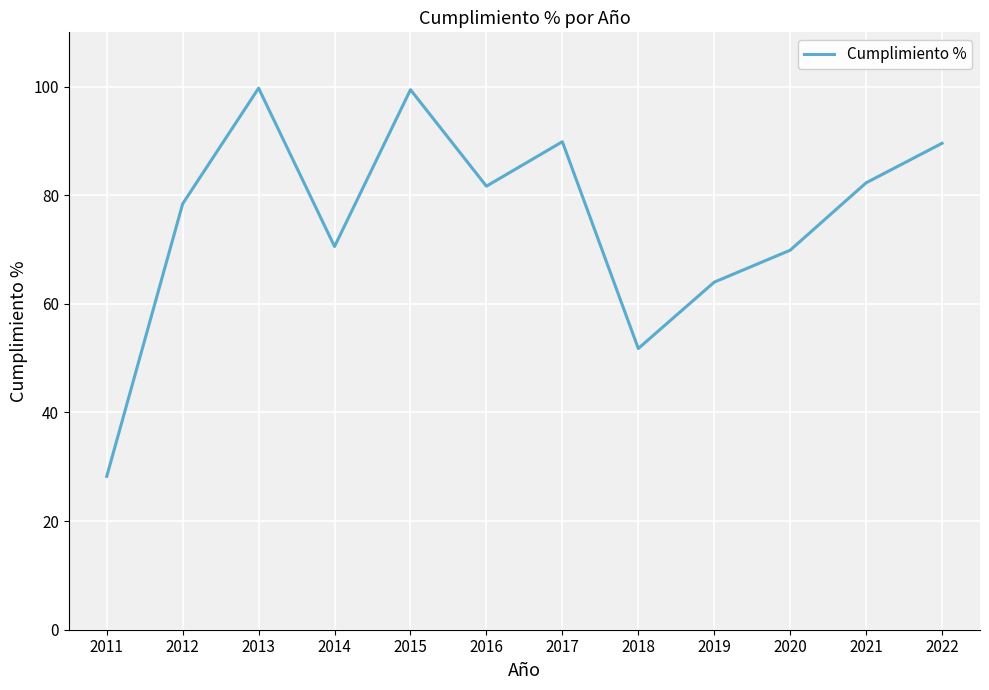

Is it true that the value at 2017 is 89.9?

True